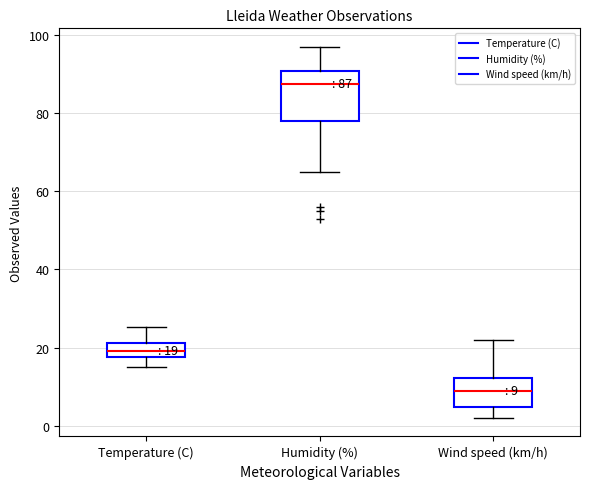

Which box has the highest median line?

Humidity (%)